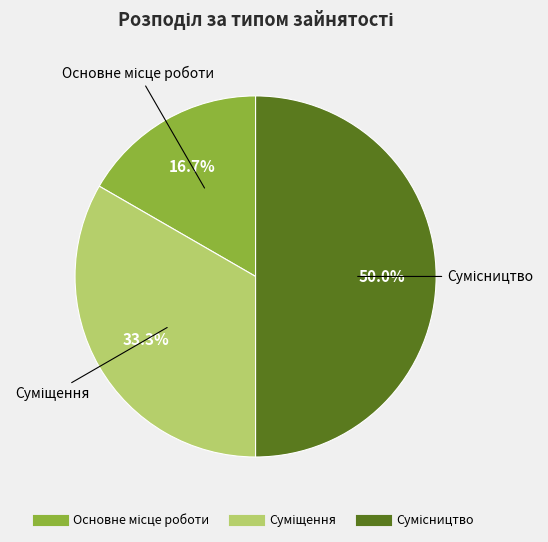

How many slices are in this pie chart?

3